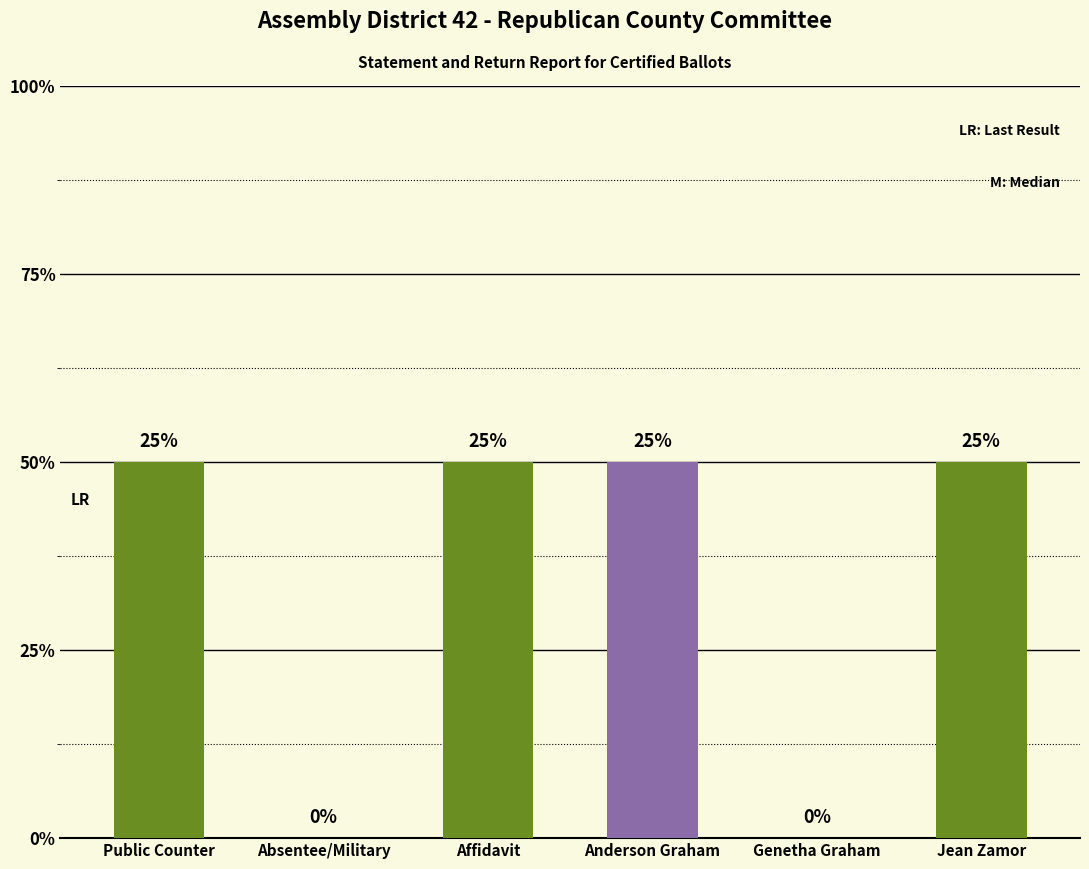

Reading left to right, transcribe all the data shown in this chart.

Public Counter=1	Absentee/Military=0	Affidavit=1	Anderson Graham=1	Genetha Graham=0	Jean Zamor=1